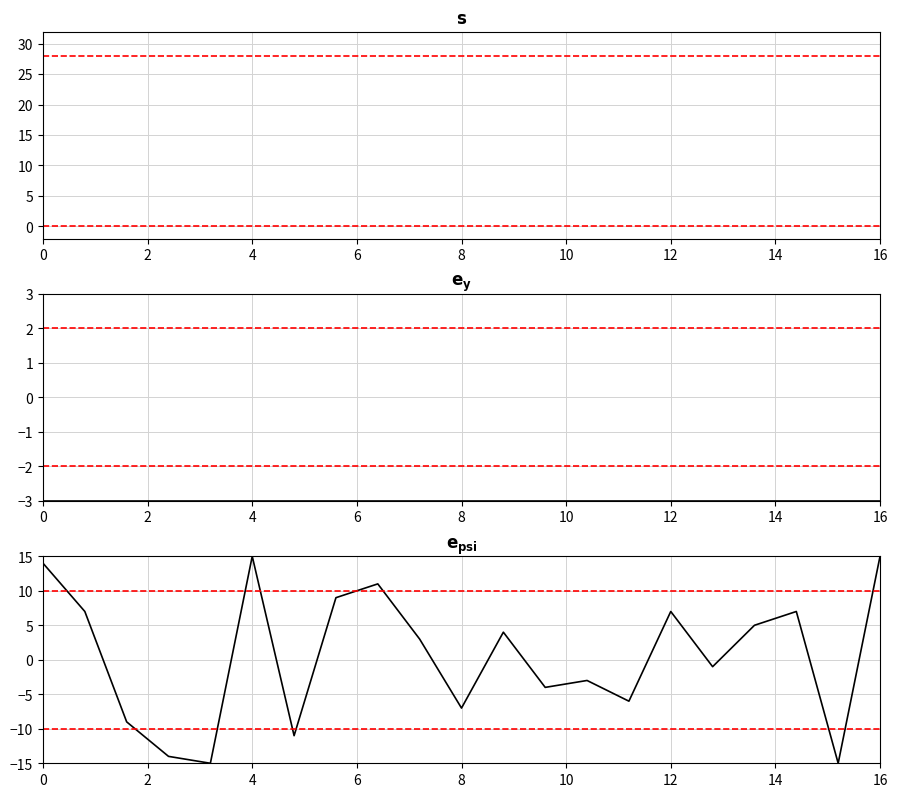

Does the chart display data point markers on the line(s)?

No